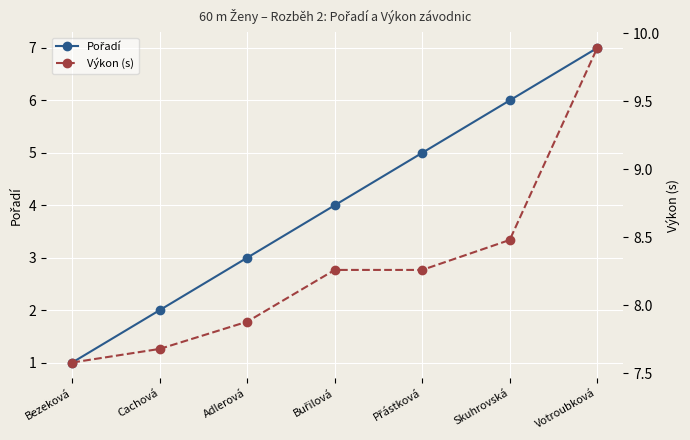

What is the sum of the Výkon (s) values at Votroubková and Buřilová?

18.1